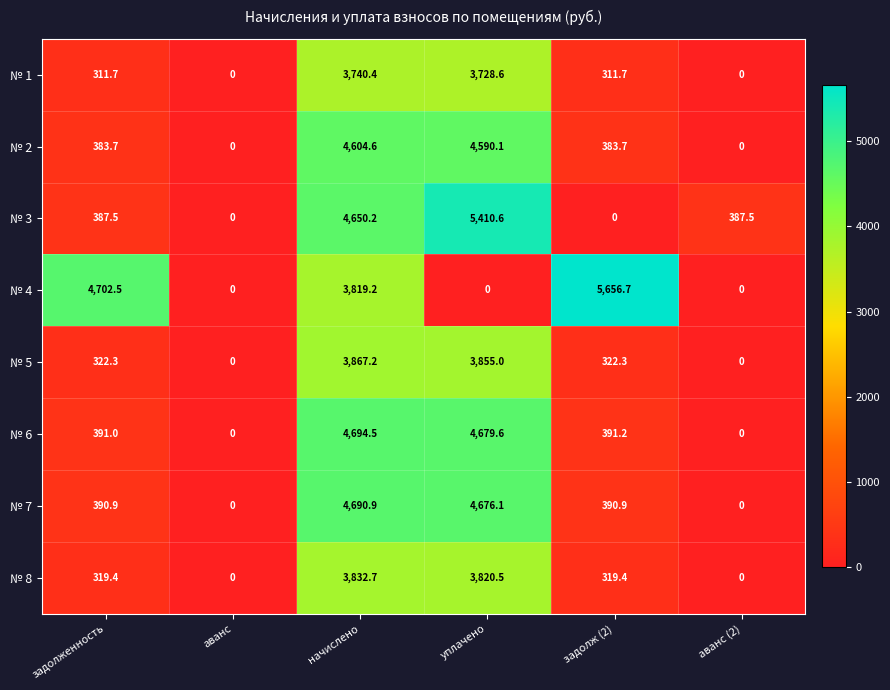

What is the average value of the № 5 series?

1394.5